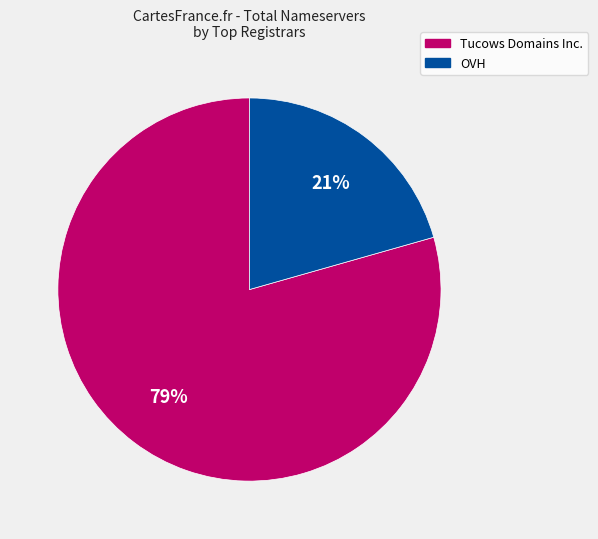

To the nearest percent, what is the average slice percentage?

50%